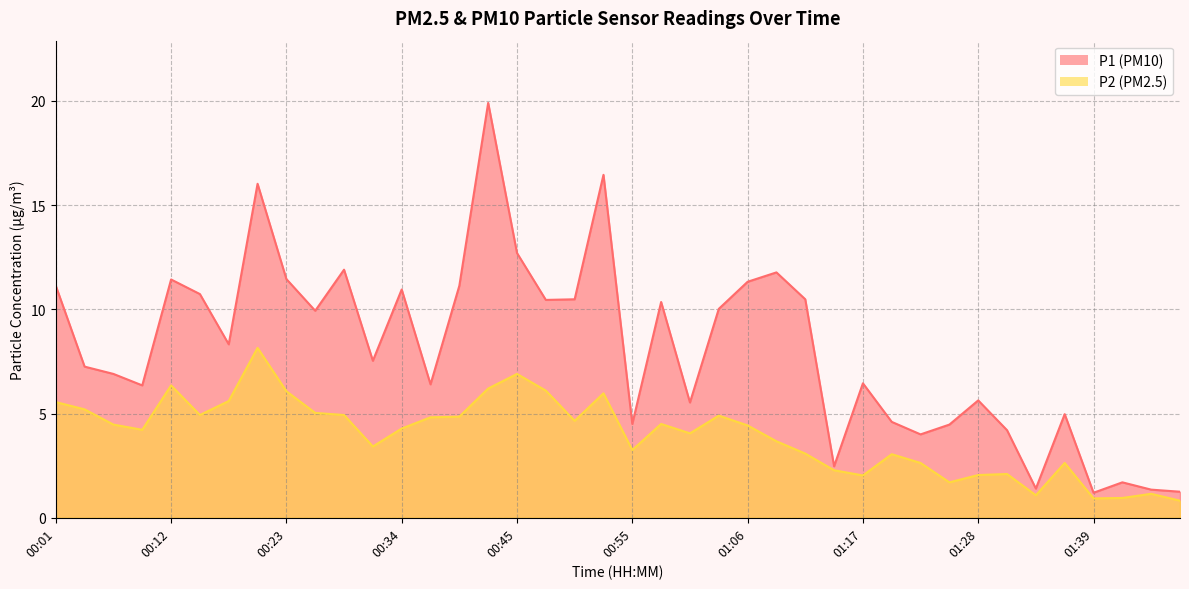

True or false: P2 and P1 intersect in this chart.

False